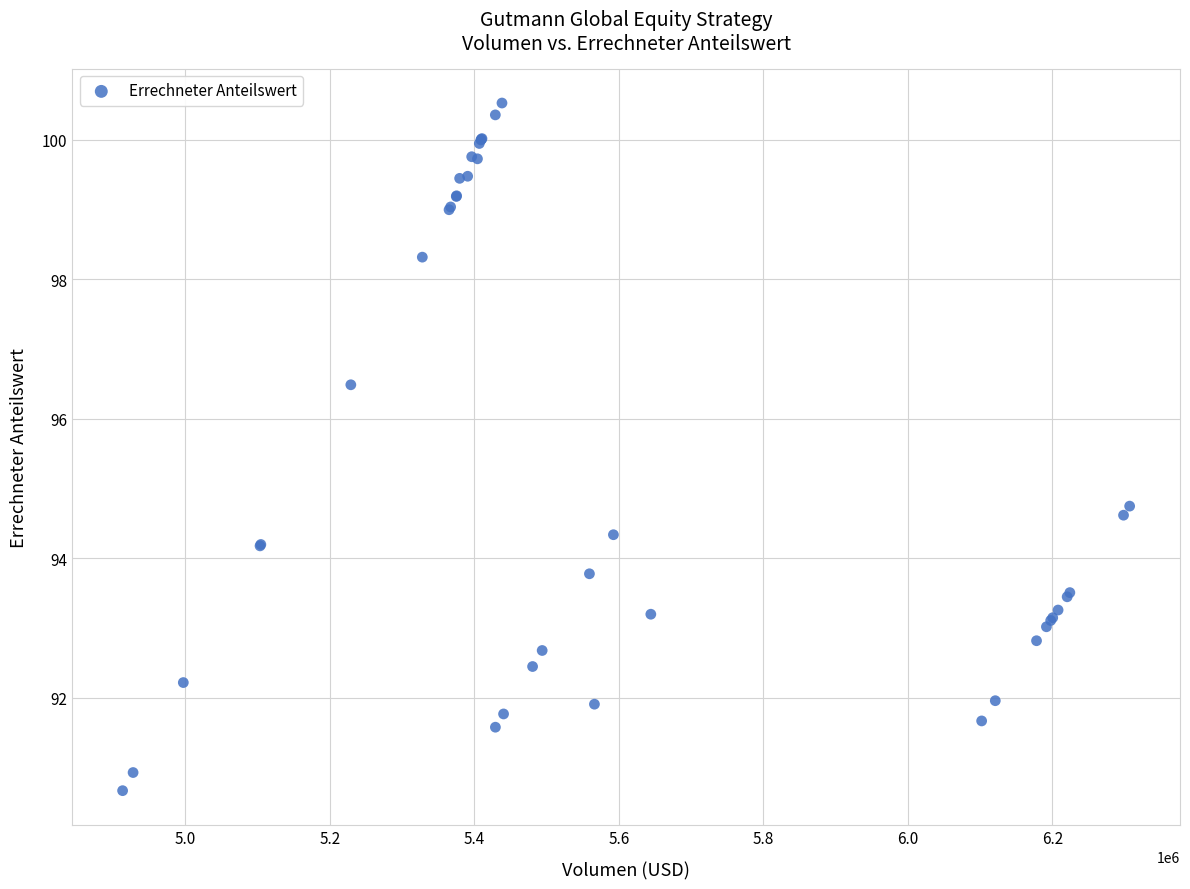

What Y value in the scatter plot is closest to 95?

94.8